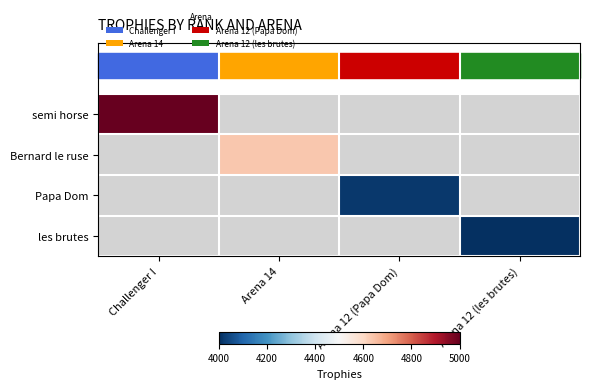

At which category does the chart reach its minimum across all series?

Arena 12 (les brutes)